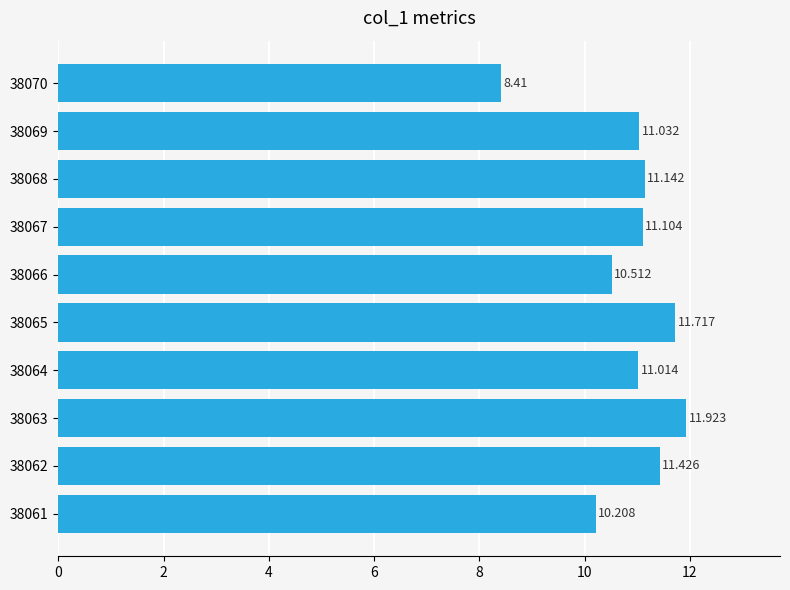

How many bars are there in total?

10